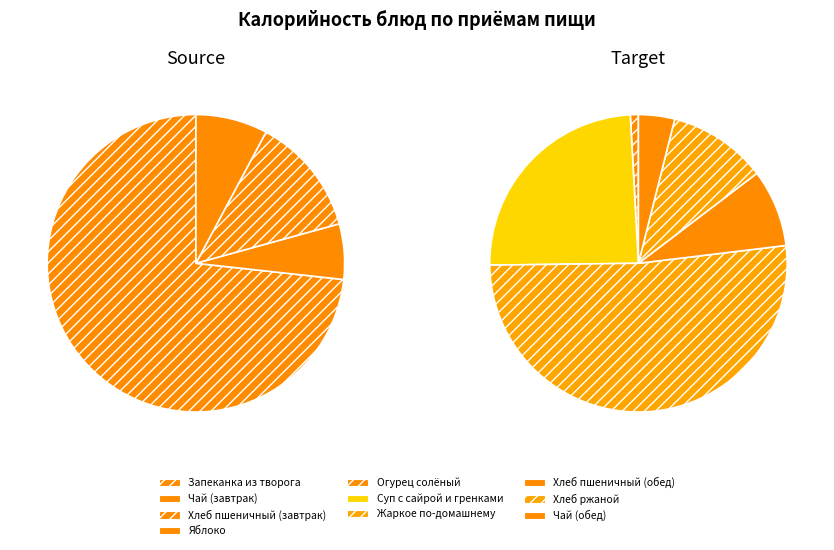

The Яблоко slice represents 3% of the pie. True or false?

True